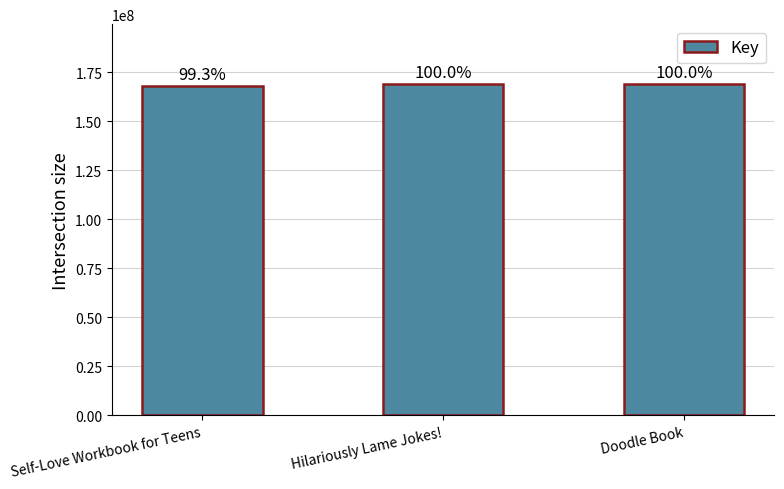

Are the bars horizontal?

No